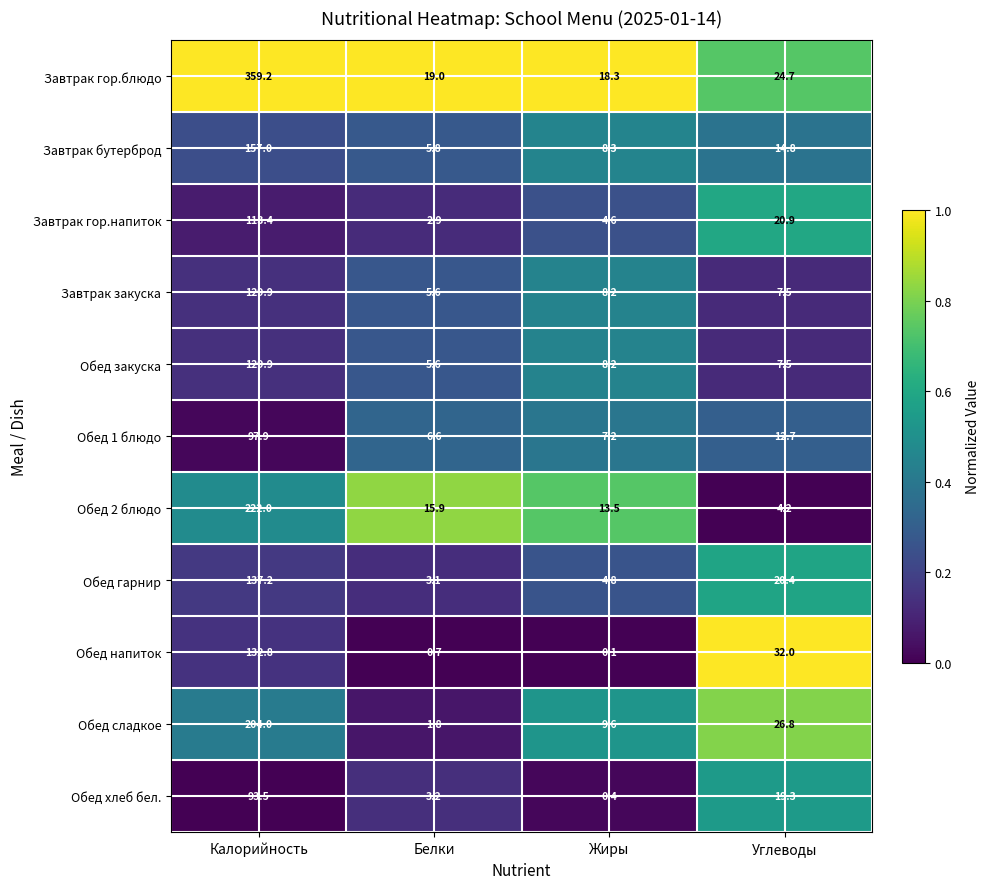

What value does the Завтрак гор.блюдо series have at Калорийность?

359.2